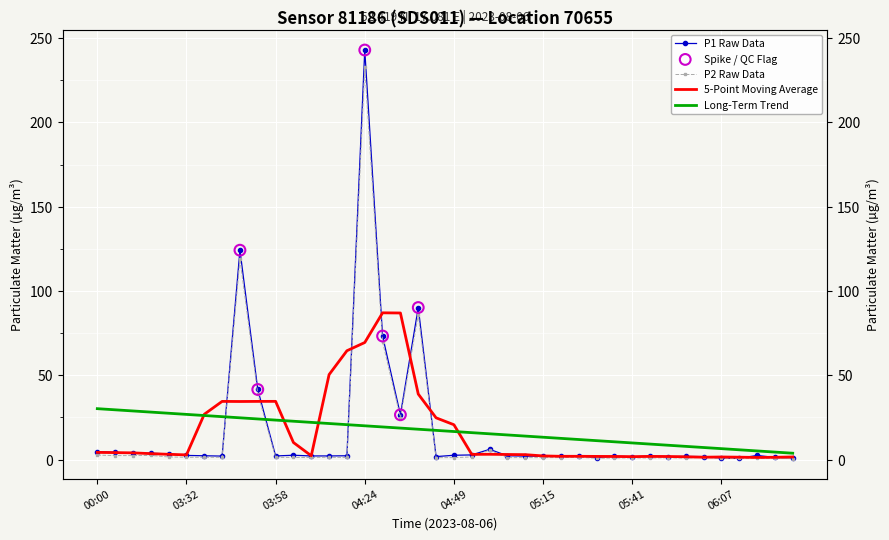

Which series contains the lowest Y value?

P2